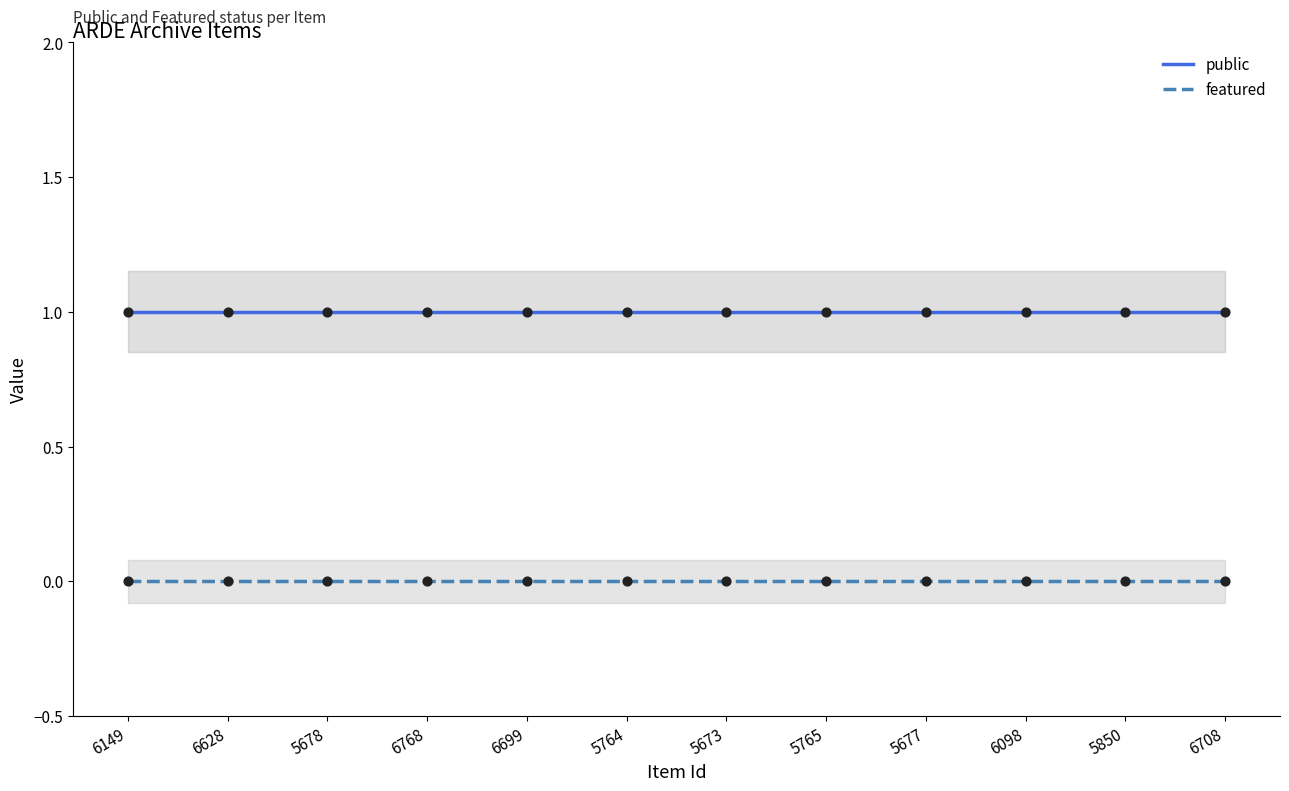

Which series contains the lowest Y value?

featured